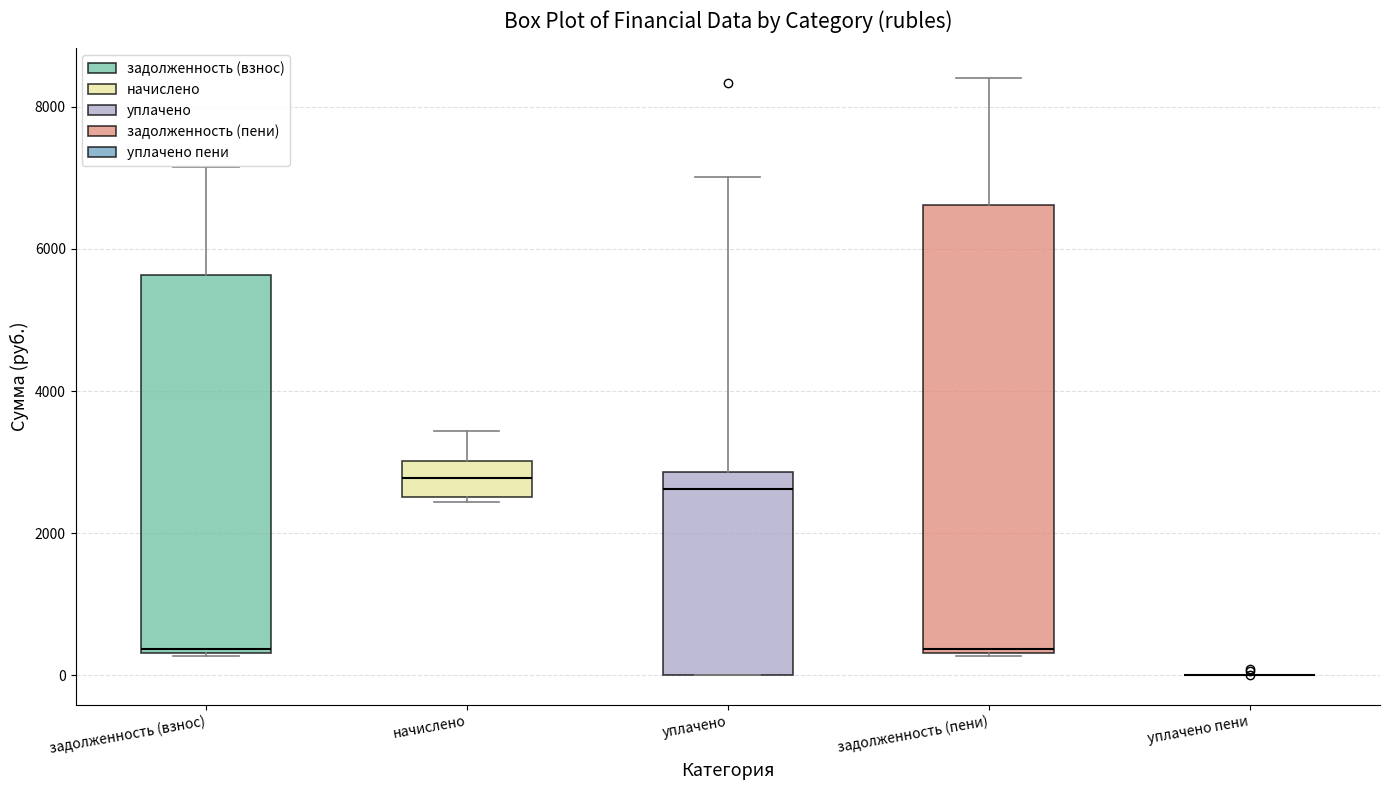

Reading left to right, read every box against the y-axis: the position of its median line, the range the box covers, and the ends of its whiskers. The values are not printed on the chart, so give them approximately, as read against the axis.

задолженность (взнос): median 400, box 400 to 5600, whiskers 200 to 7200
начислено: median 2800, box 2600 to 3000, whiskers 2400 to 3400
уплачено: median 2600, box 0 to 2800, whiskers 0 to 7000
задолженность (пени): median 400, box 400 to 6600, whiskers 200 to 8400
уплачено пени: box collapsed to a line at 0, whiskers 0 to 0